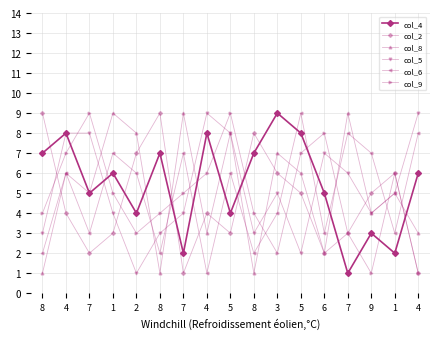

How many categories are shown in the chart?

17